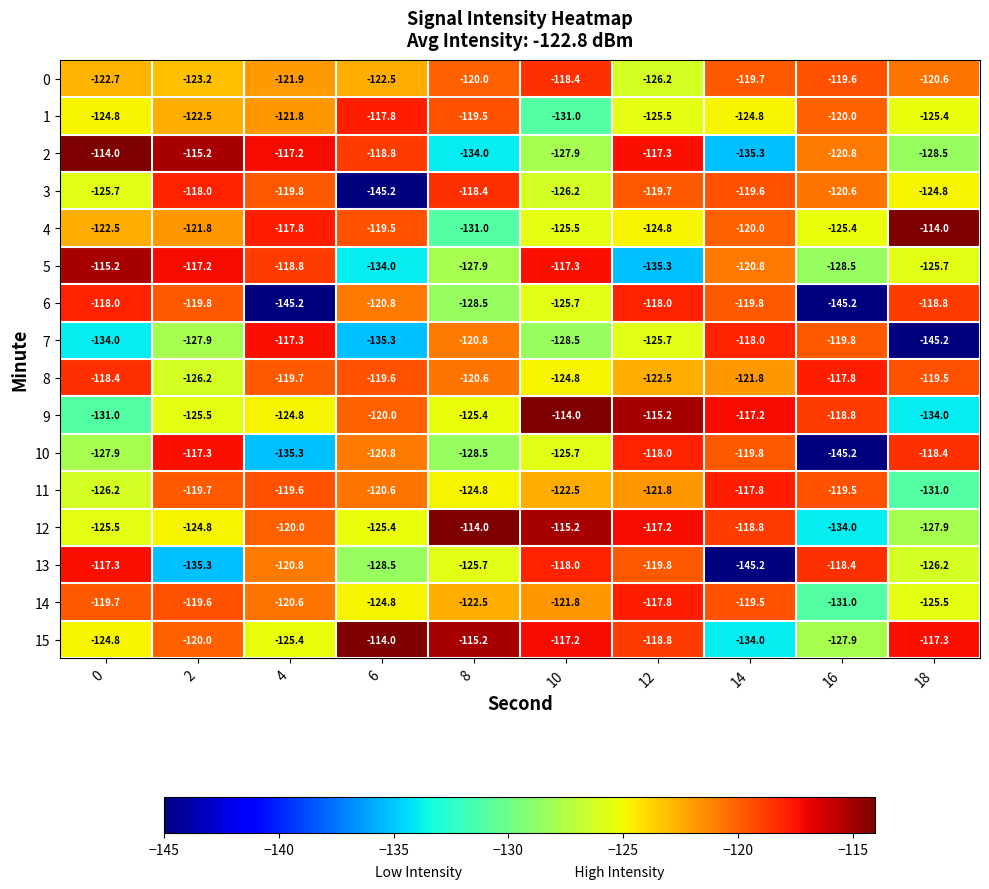

How many categories are shown in the chart?

10